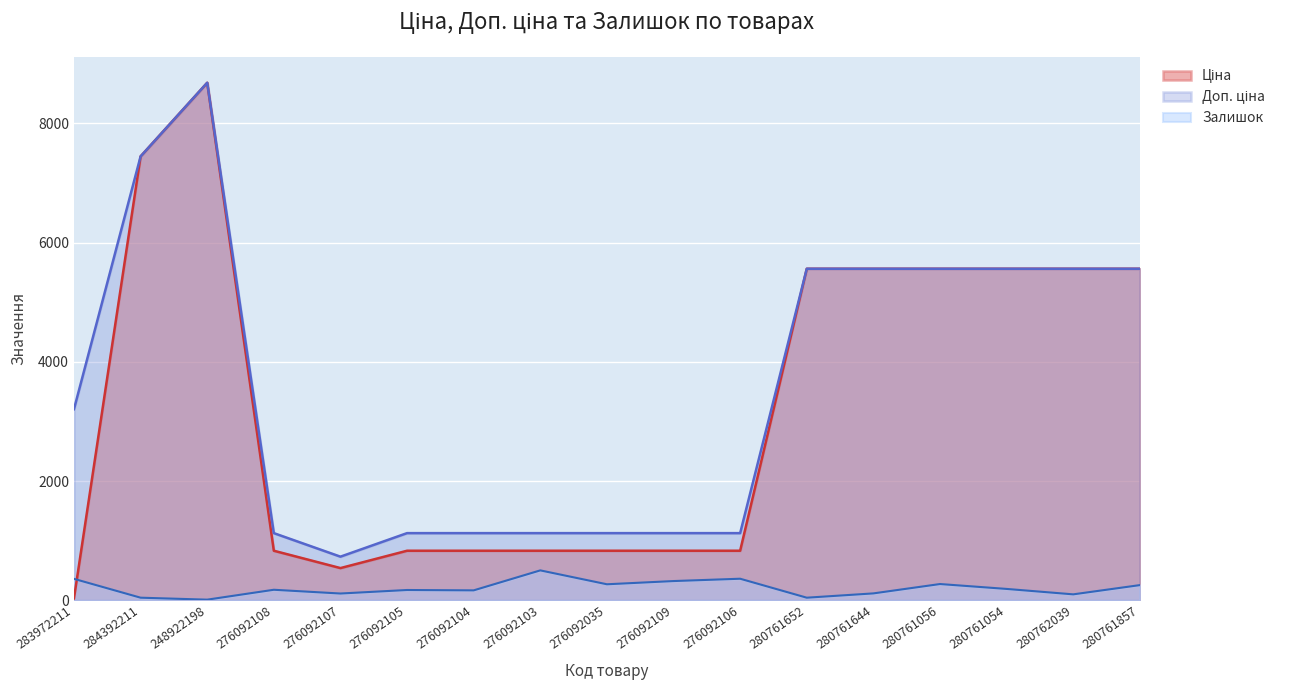

What is the maximum value for Доп. ціна?

8679.5